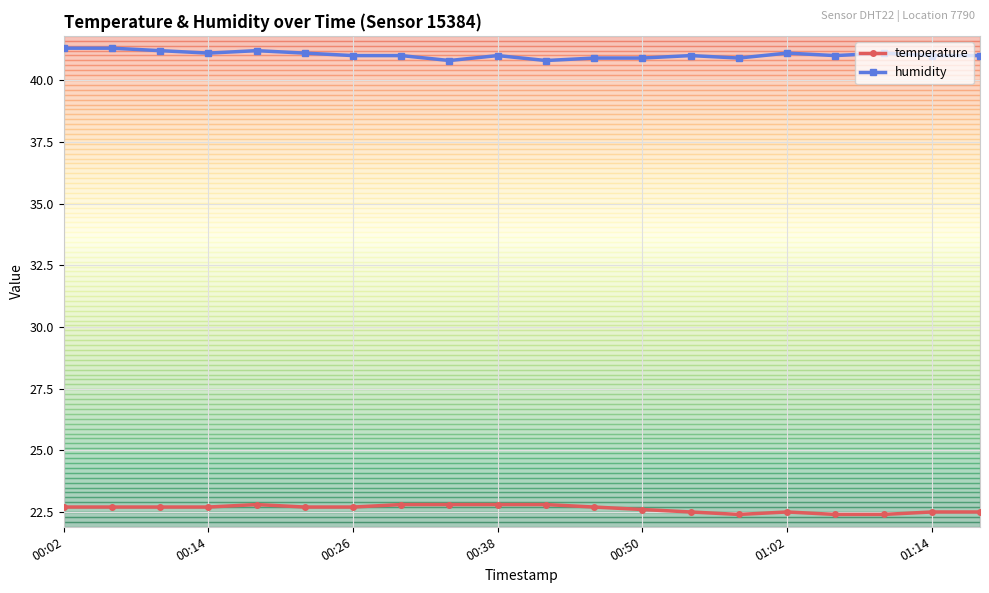

What is the value of the temperature point at the 1st from the left?

22.7